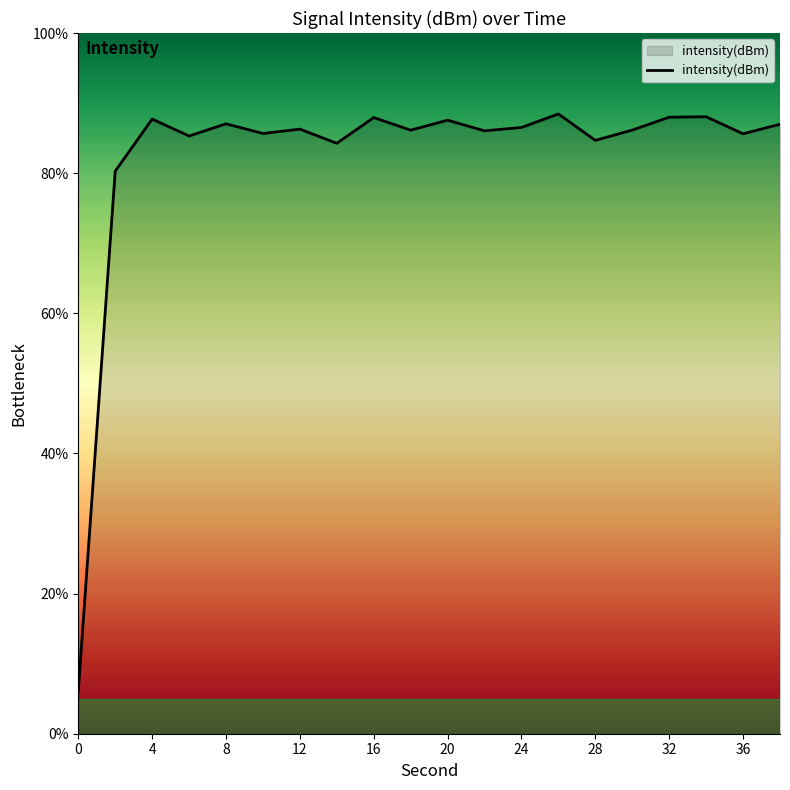

What is the difference between the maximum and minimum values?

82.4